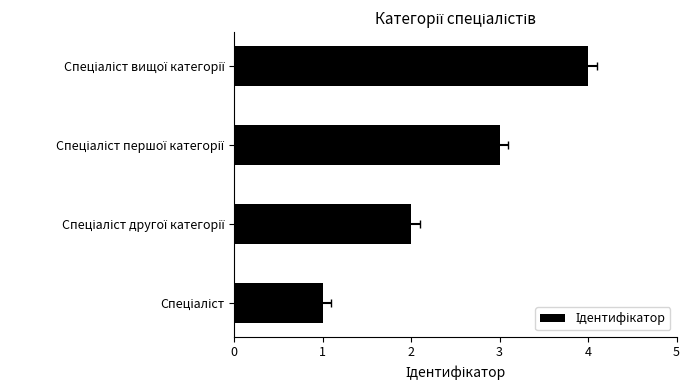

How many data points are less than 3?

2